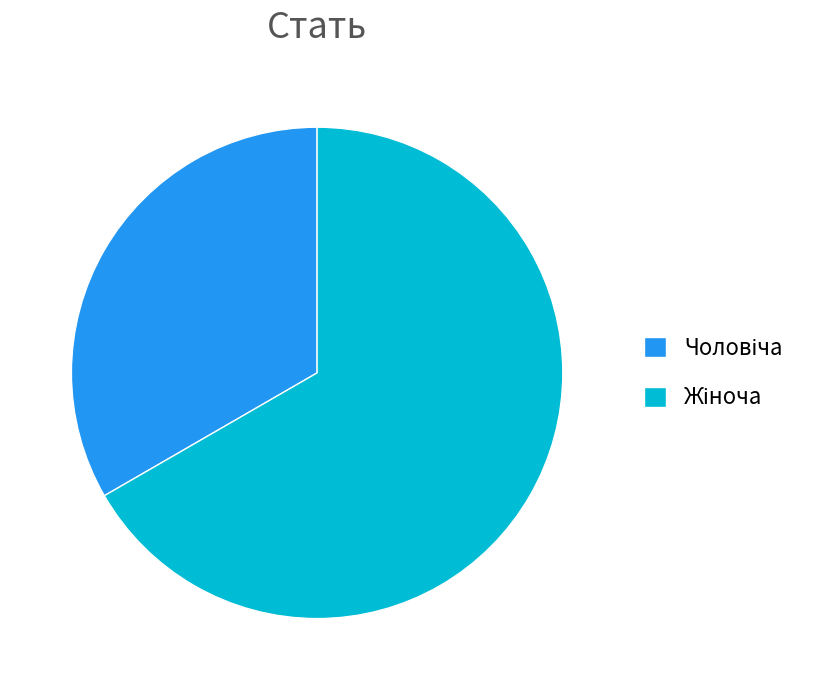

Is there a majority slice in this chart?

Yes